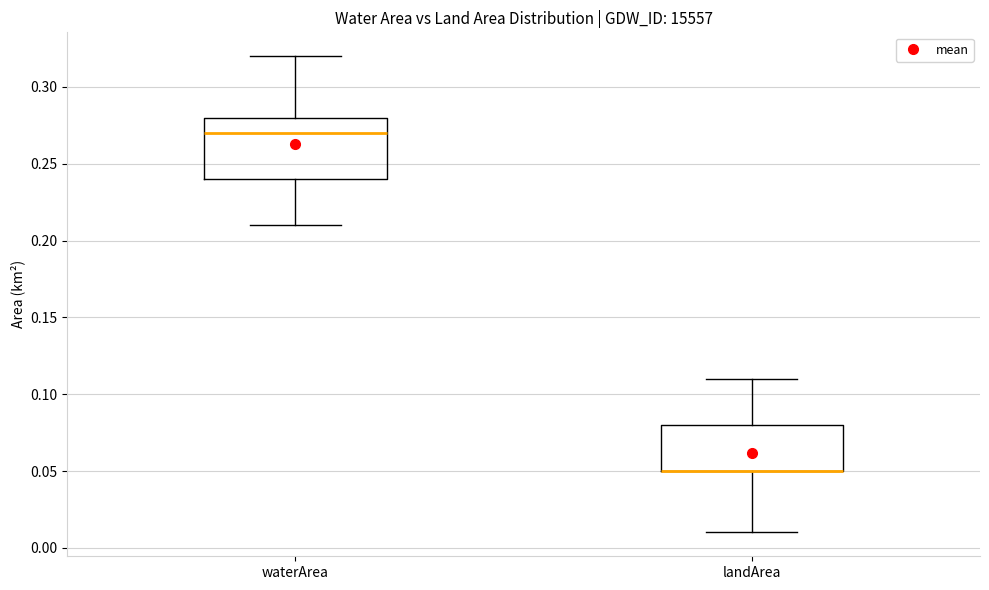

Reading left to right, transcribe this box plot: for each box, give where its median line is, the range the box spans, and where its two whiskers end, as read against the y-axis. The values are not printed on the chart, so give them approximately, as read against the axis.

waterArea: median 0.27, box 0.24 to 0.28, whiskers 0.21 to 0.32
landArea: median 0.05 (drawn on the box's lower edge), box 0.05 to 0.08, whiskers 0.01 to 0.11